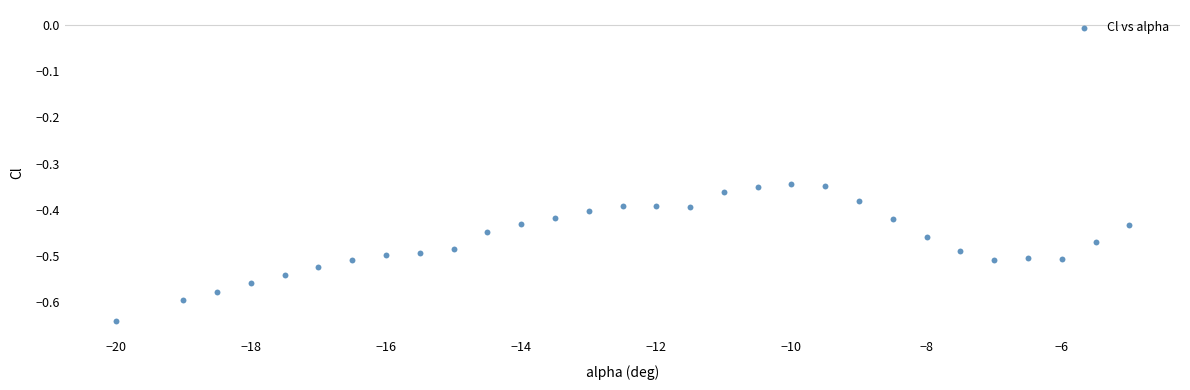

What is the range of Y values (max minus min)?

0.3